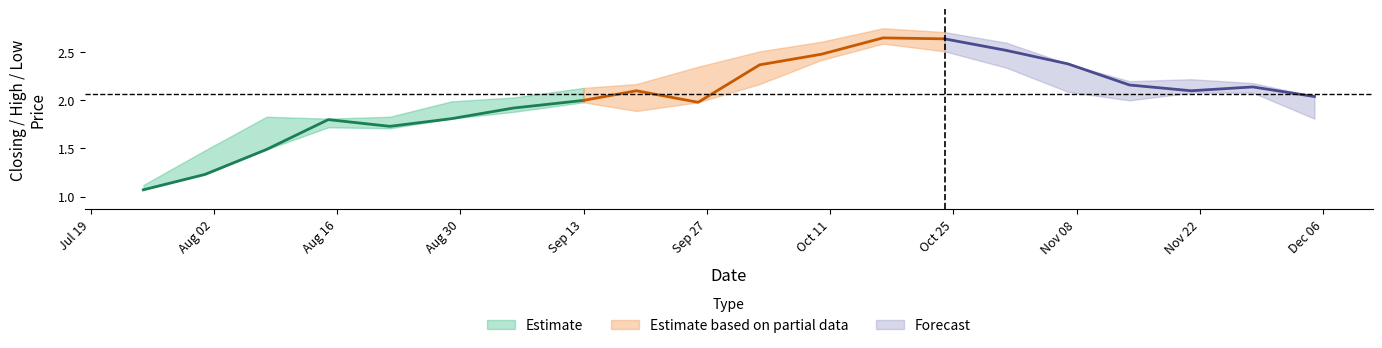

In Closing, how many points are higher than both neighbors (excluding endpoints)?

4